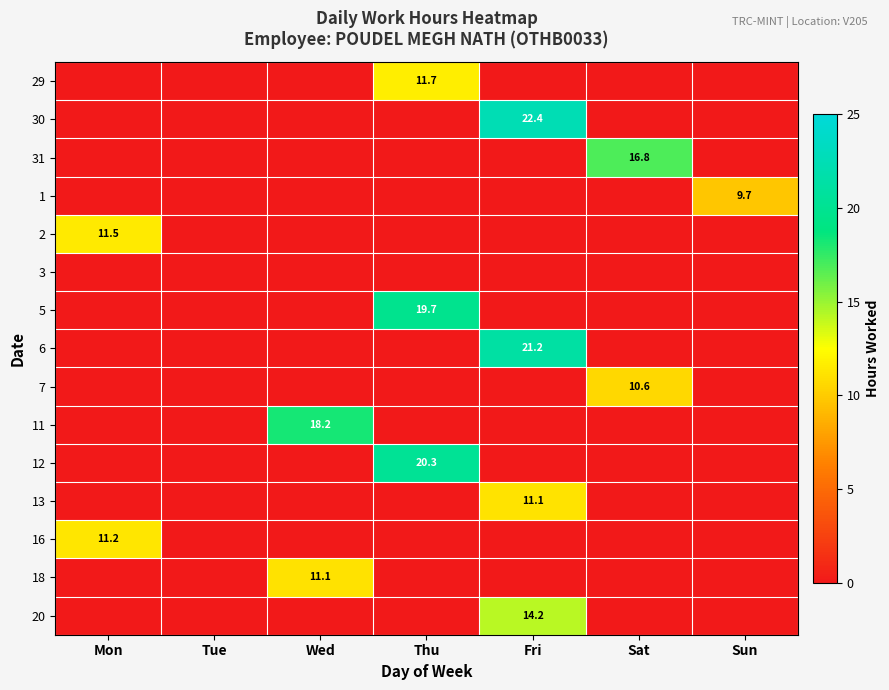

Between Mon and Wed, which series saw the biggest shift?

11